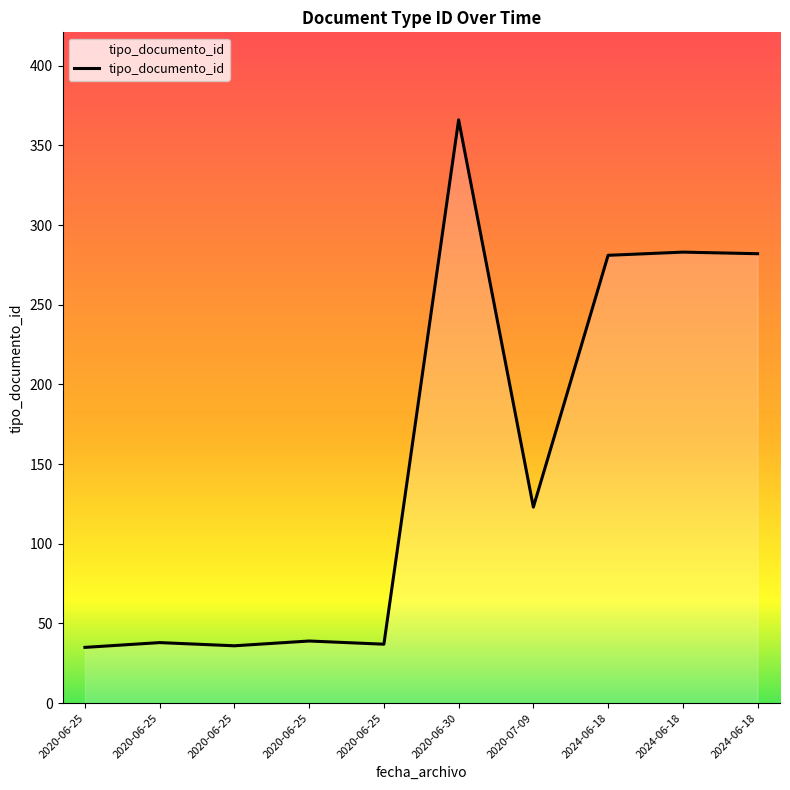

True or false: the data shows 17 at 2020-06-25.

False